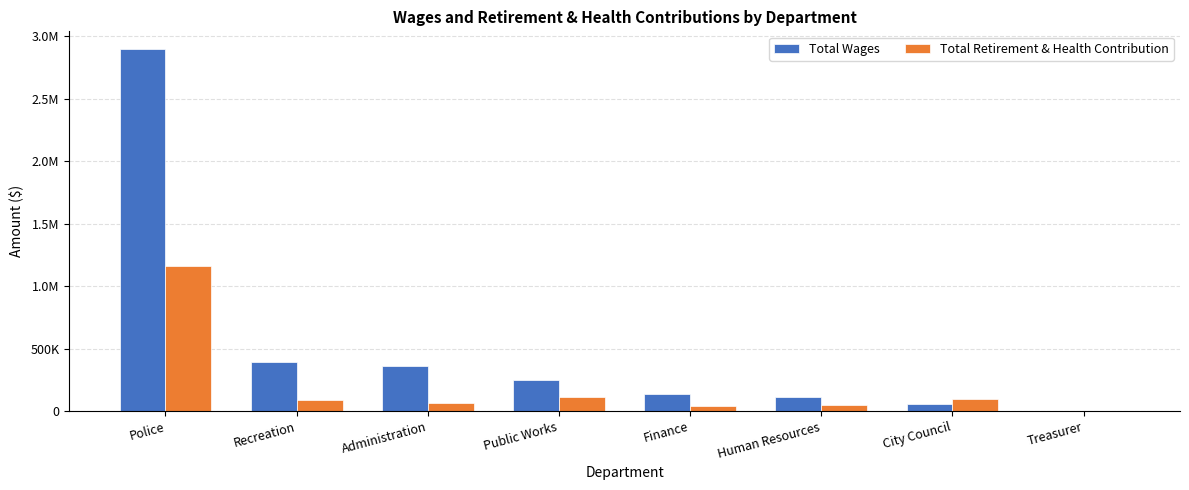

What is the spread (max minus min) of values at Treasurer?

179